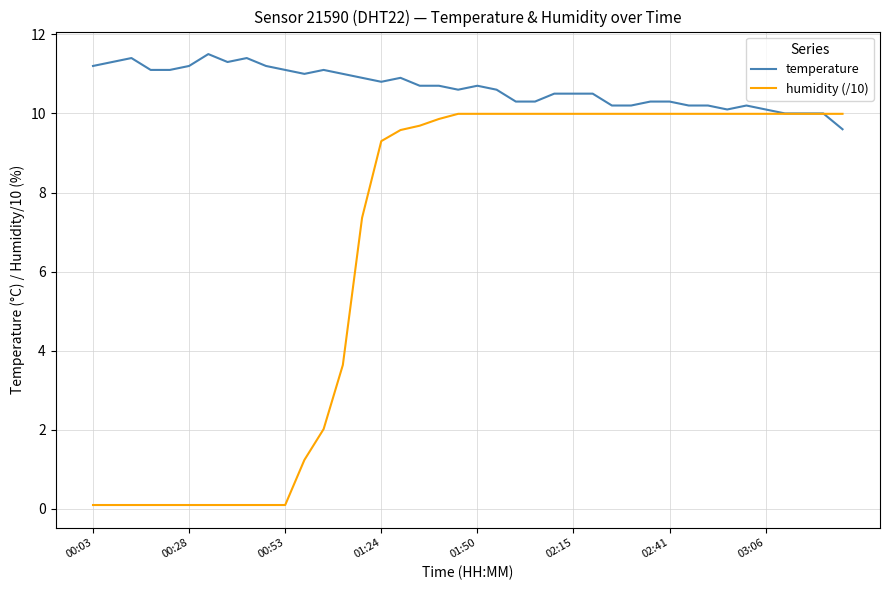

List the series in order of their overall mean, highest first.

temperature, humidity (/10)